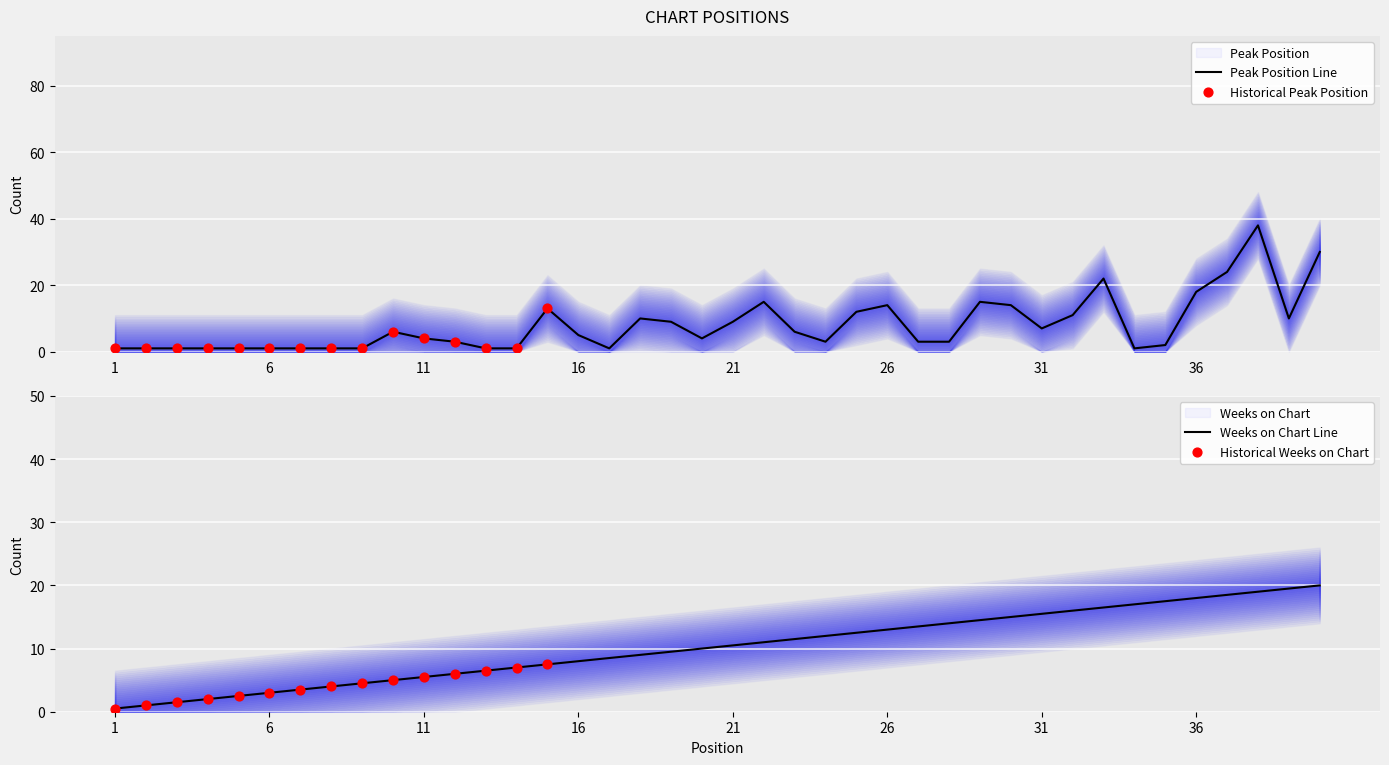

What is the change in value from 8 to 29?

+14